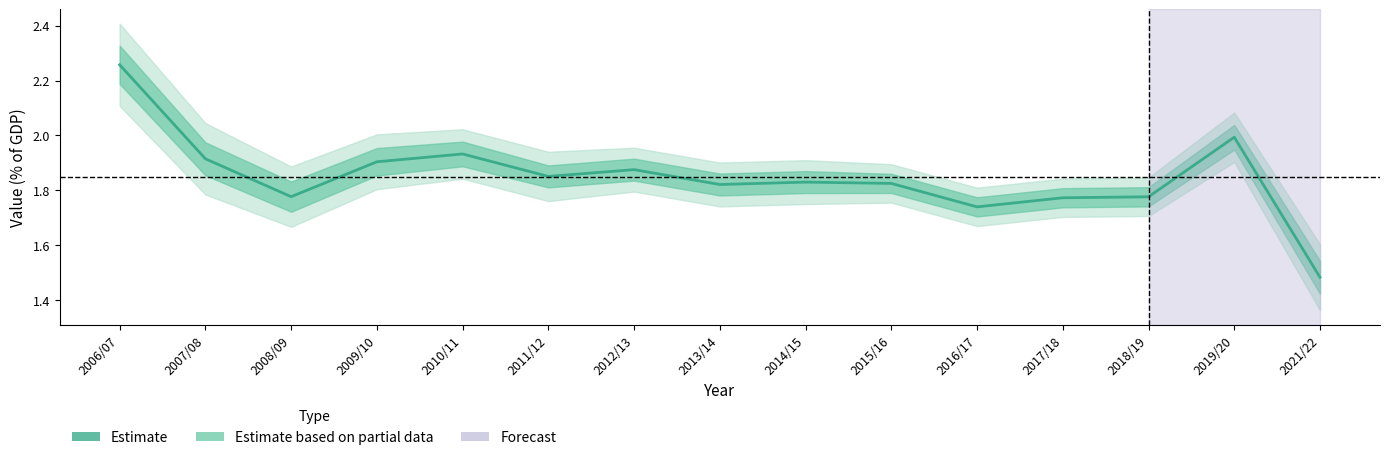

What is the greatest value displayed?

2.3